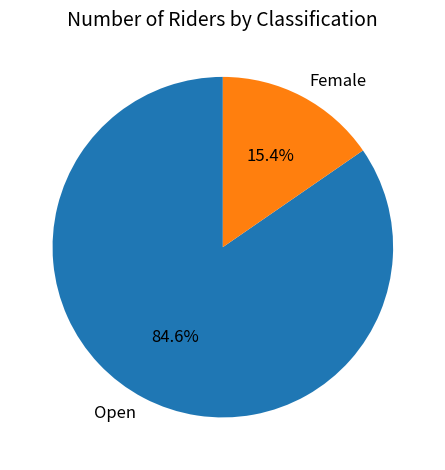

Which category has the smallest portion of the pie?

Female